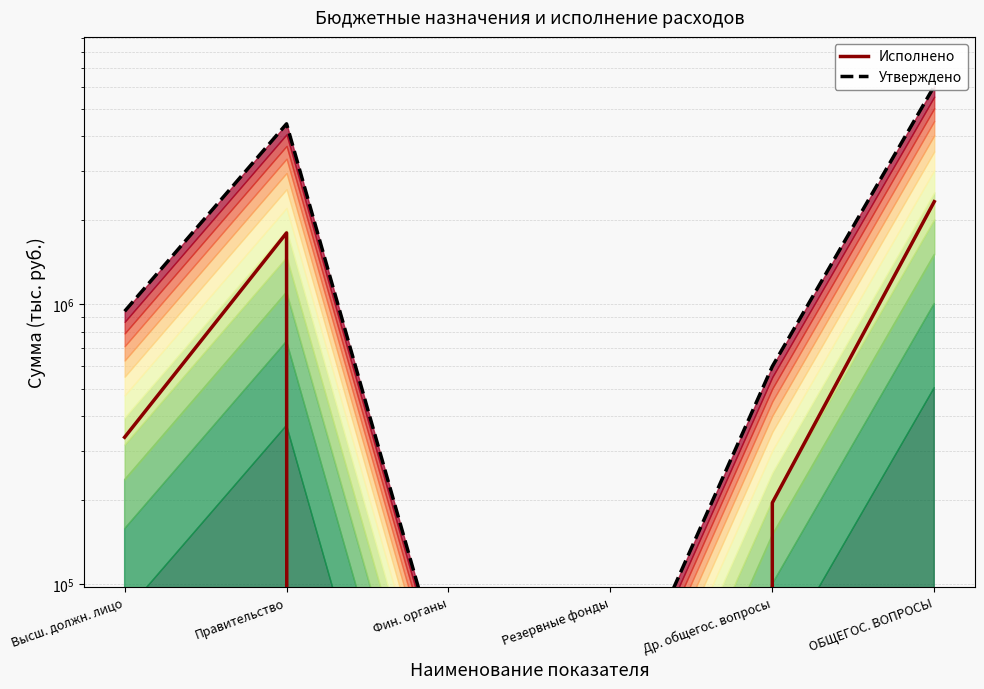

What is the sum of all Исполнено values?

4665995.7